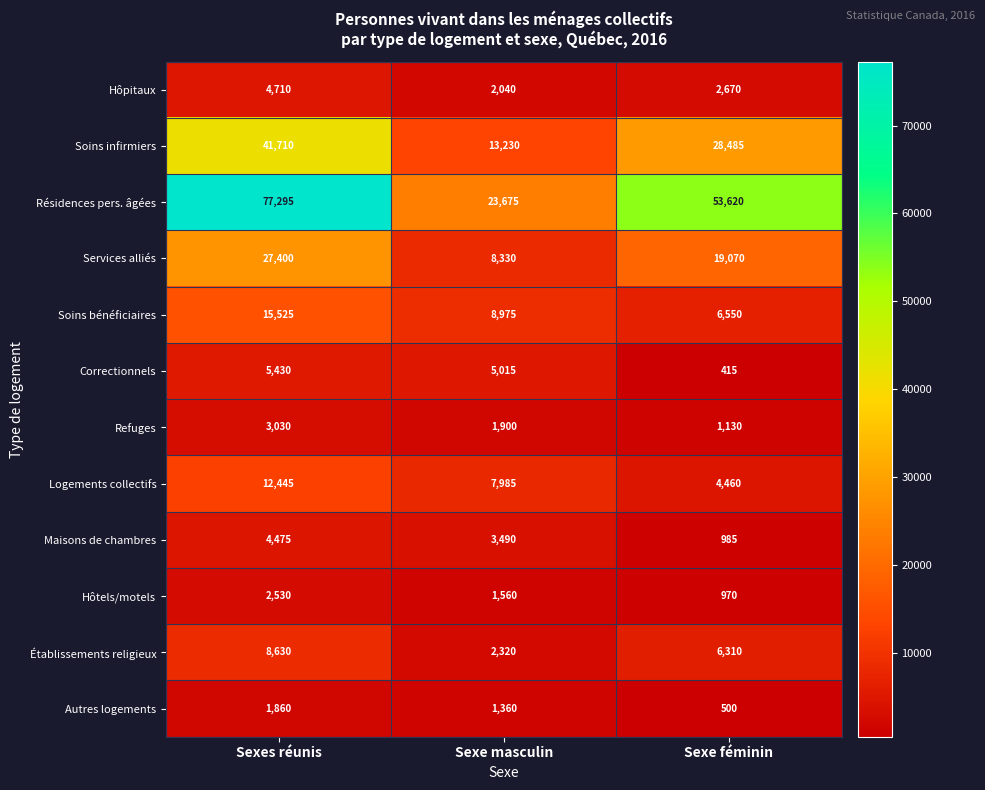

Count the Autres logements values in the range 500 to 1860.

3